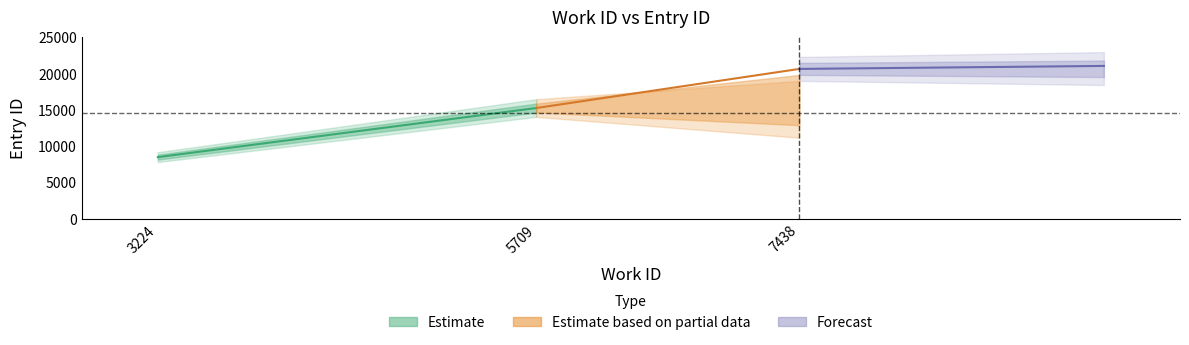

What is the value of the work_id point at the 1st from the left?

3224